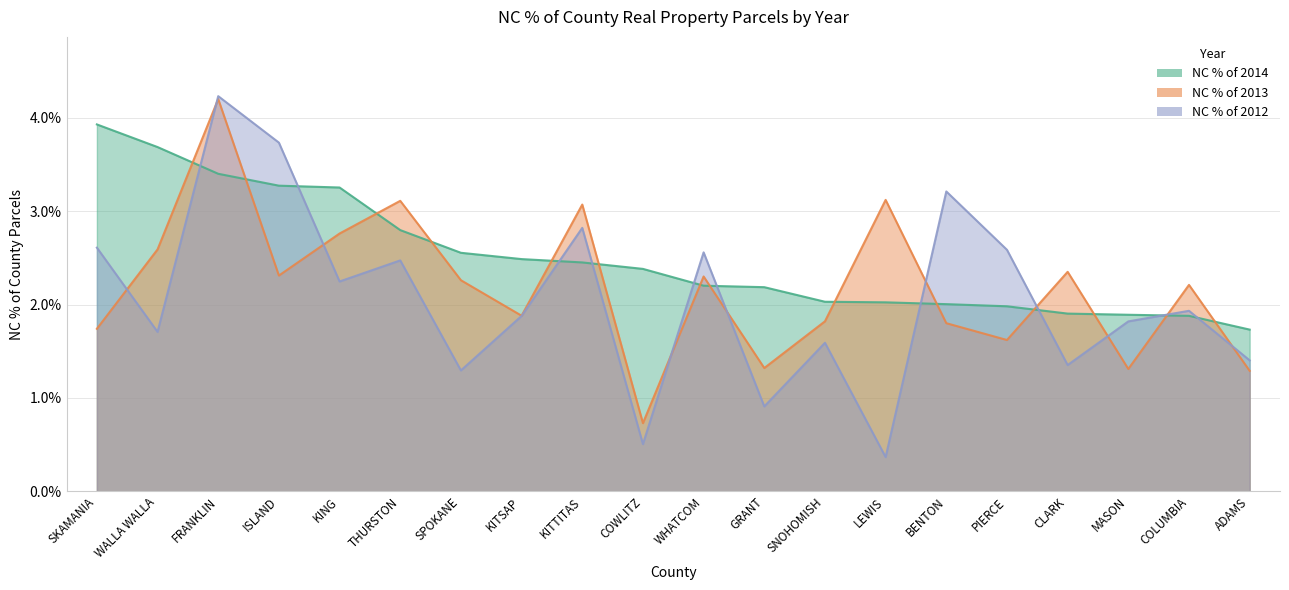

List the series in order of their peak value, highest first.

NC % of 2012, NC % of 2013, NC % of 2014